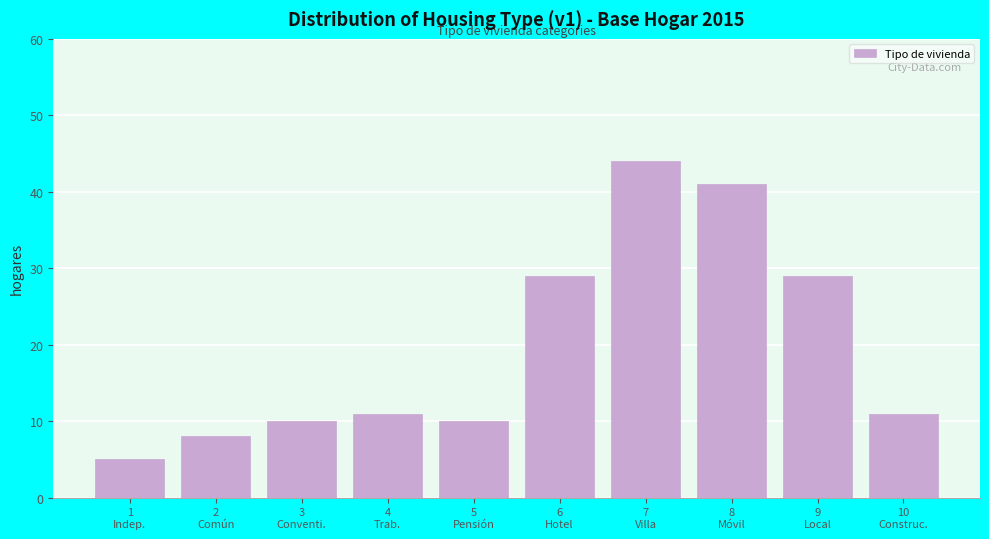

Reading left to right, list all the values displayed in this chart.

5	8	10	11	10	29	44	41	29	11